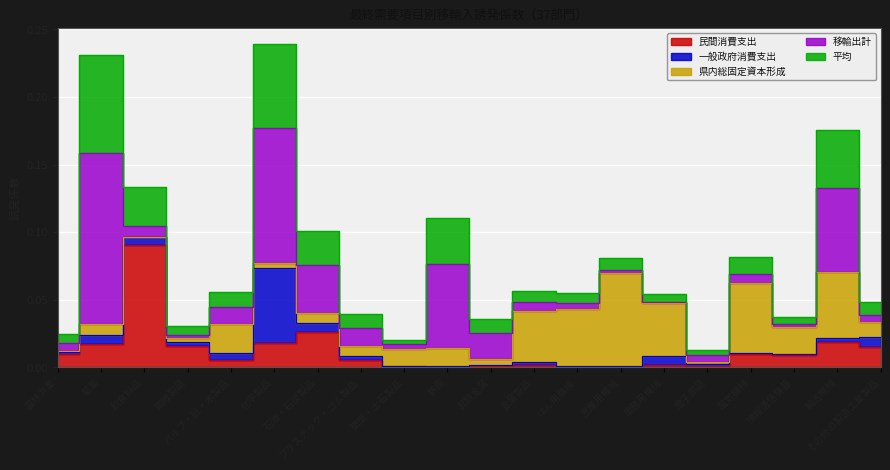

Reading left to right, transcribe all the data shown in this chart.

民間消費支出: 農林漁業=0.0	鉱業=0.0	飲食料品=0.1	繊維製品=0.0	パルプ・紙・木製品=0.0	化学製品=0.0	石油・石炭製品=0.0	プラスチック・ゴム製品=0.0	窯業・土石製品=0.0	鉄鋼=0.0	非鉄金属=0.0	金属製品=0.0	はん用機械=0.0	生産用機械=0.0	業務用機械=0.0	電子部品=0.0	電気機械=0.0	情報通信機器=0.0	輸送機械=0.0	その他の製造工業製品=0.0
一般政府消費支出: 農林漁業=0.0	鉱業=0.0	飲食料品=0.0	繊維製品=0.0	パルプ・紙・木製品=0.0	化学製品=0.1	石油・石炭製品=0.0	プラスチック・ゴム製品=0.0	窯業・土石製品=0.0	鉄鋼=0.0	非鉄金属=0.0	金属製品=0.0	はん用機械=0.0	生産用機械=0.0	業務用機械=0.0	電子部品=0.0	電気機械=0.0	情報通信機器=0.0	輸送機械=0.0	その他の製造工業製品=0.0
県内総固定資本形成: 農林漁業=0.0	鉱業=0.0	飲食料品=0.0	繊維製品=0.0	パルプ・紙・木製品=0.0	化学製品=0.0	石油・石炭製品=0.0	プラスチック・ゴム製品=0.0	窯業・土石製品=0.0	鉄鋼=0.0	非鉄金属=0.0	金属製品=0.0	はん用機械=0.0	生産用機械=0.1	業務用機械=0.0	電子部品=0.0	電気機械=0.1	情報通信機器=0.0	輸送機械=0.0	その他の製造工業製品=0.0
移輸出計: 農林漁業=0.0	鉱業=0.1	飲食料品=0.0	繊維製品=0.0	パルプ・紙・木製品=0.0	化学製品=0.1	石油・石炭製品=0.0	プラスチック・ゴム製品=0.0	窯業・土石製品=0.0	鉄鋼=0.1	非鉄金属=0.0	金属製品=0.0	はん用機械=0.0	生産用機械=0.0	業務用機械=0.0	電子部品=0.0	電気機械=0.0	情報通信機器=0.0	輸送機械=0.1	その他の製造工業製品=0.0
平均: 農林漁業=0.0	鉱業=0.1	飲食料品=0.0	繊維製品=0.0	パルプ・紙・木製品=0.0	化学製品=0.1	石油・石炭製品=0.0	プラスチック・ゴム製品=0.0	窯業・土石製品=0.0	鉄鋼=0.0	非鉄金属=0.0	金属製品=0.0	はん用機械=0.0	生産用機械=0.0	業務用機械=0.0	電子部品=0.0	電気機械=0.0	情報通信機器=0.0	輸送機械=0.0	その他の製造工業製品=0.0